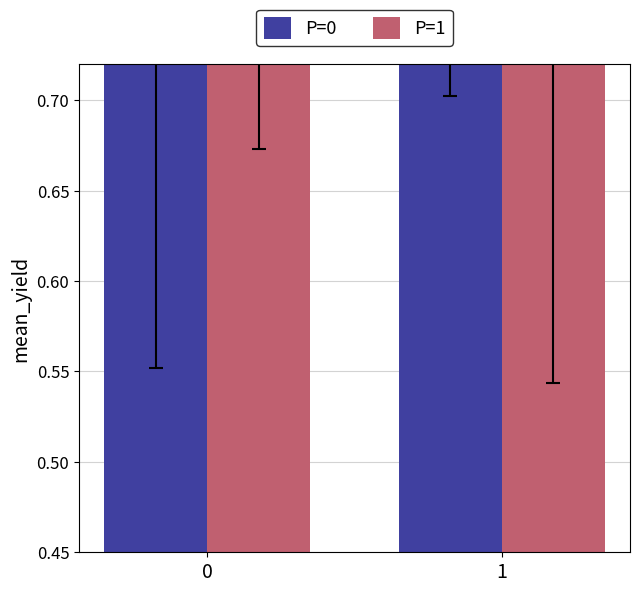

Between 0 and 1, which is larger?

1